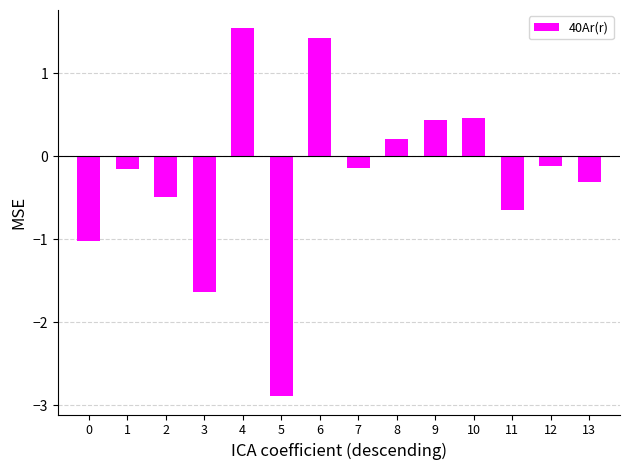

Which category has the lowest value across all series?

5